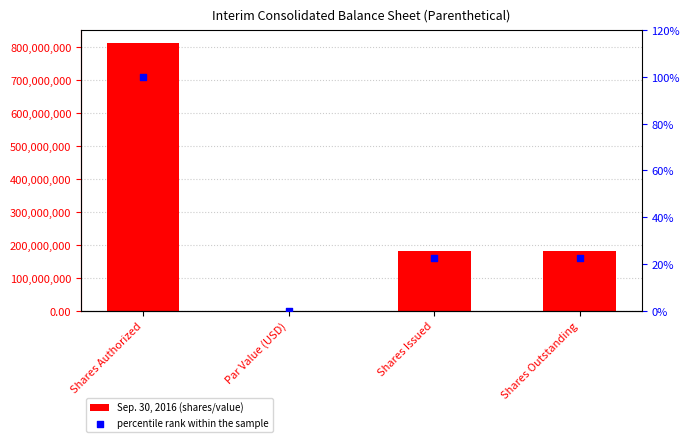

Which series contains the lowest Y value?

percentile rank within the sample